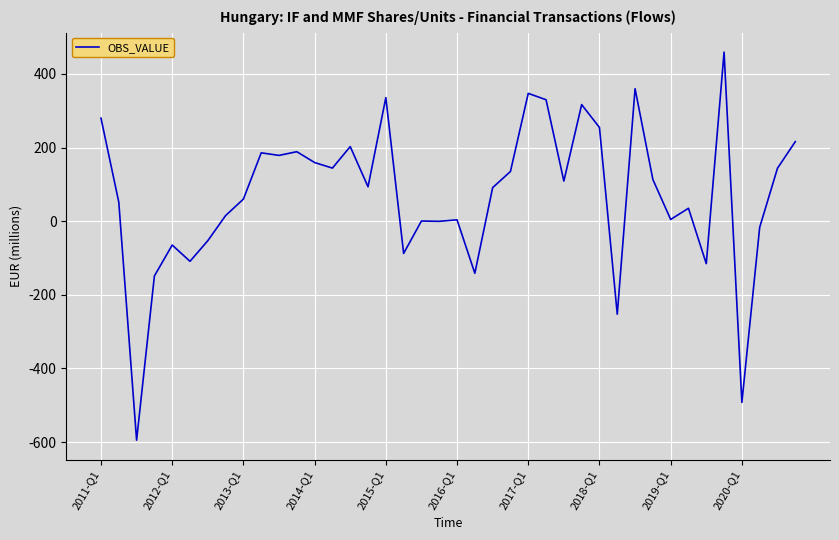

What is the minimum value shown in the chart?

-594.8